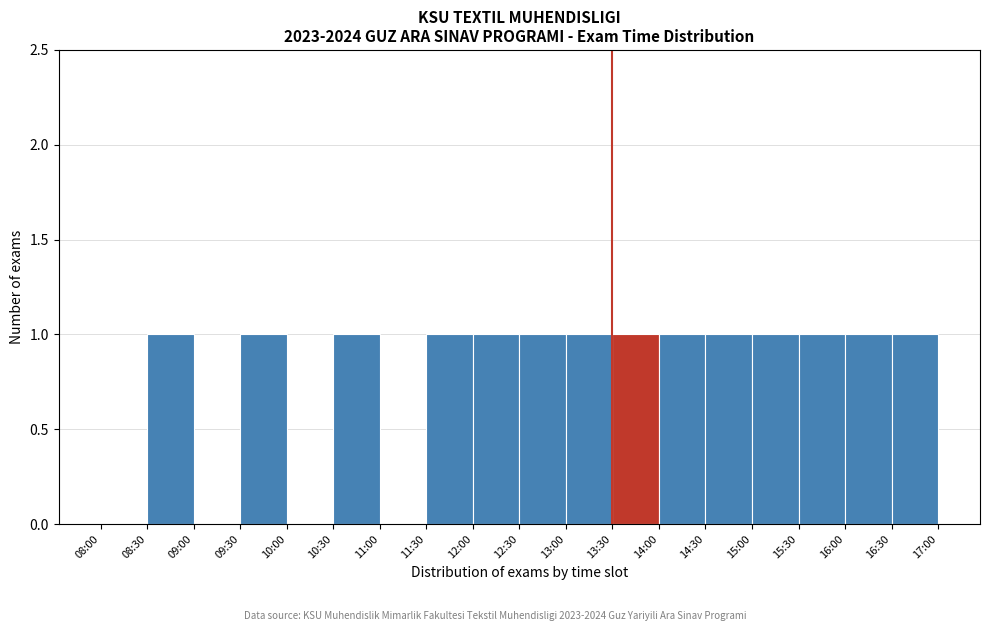

Reading right to left, what are all the values shown in this chart?

16:30=1	16:00=1	15:30=1	15:00=1	14:30=1	14:00=1	13:30=1	13:00=1	12:30=1	12:00=1	11:30=1	11:00=0	10:30=1	10:00=0	09:30=1	09:00=0	08:30=1	08:00=0